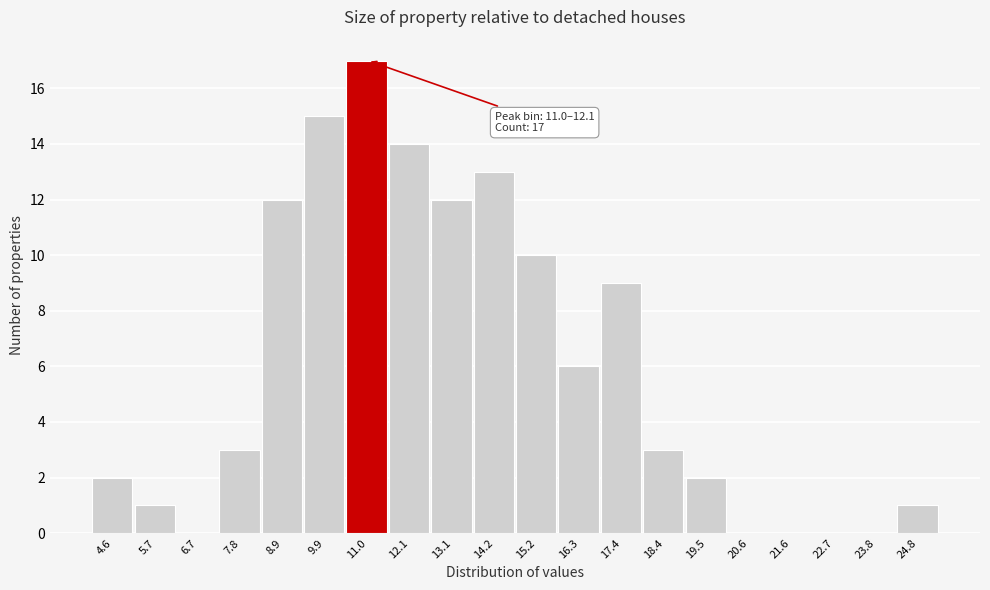

Reading left to right, extract all data points from this chart.

4.6=2	5.7=1	6.7=0	7.8=3	8.9=12	9.9=15	11.0=17	12.1=14	13.1=12	14.2=13	15.2=10	16.3=6	17.4=9	18.4=3	19.5=2	20.6=0	21.6=0	22.7=0	23.8=0	24.8=1